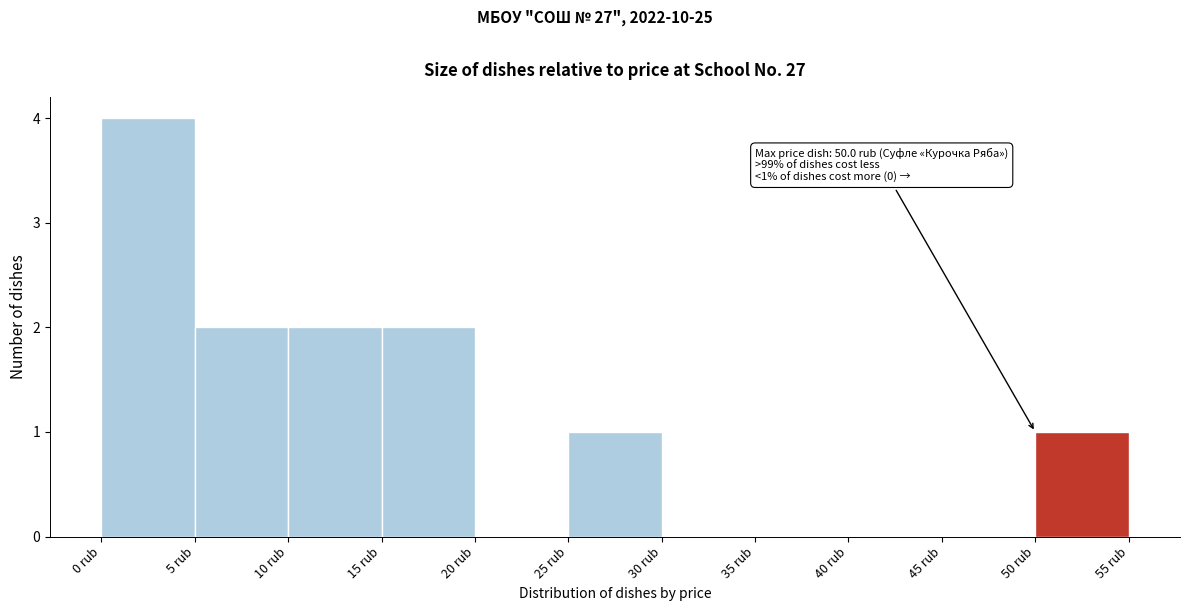

Over which range of the x-axis is the bar tallest?

0 to 5